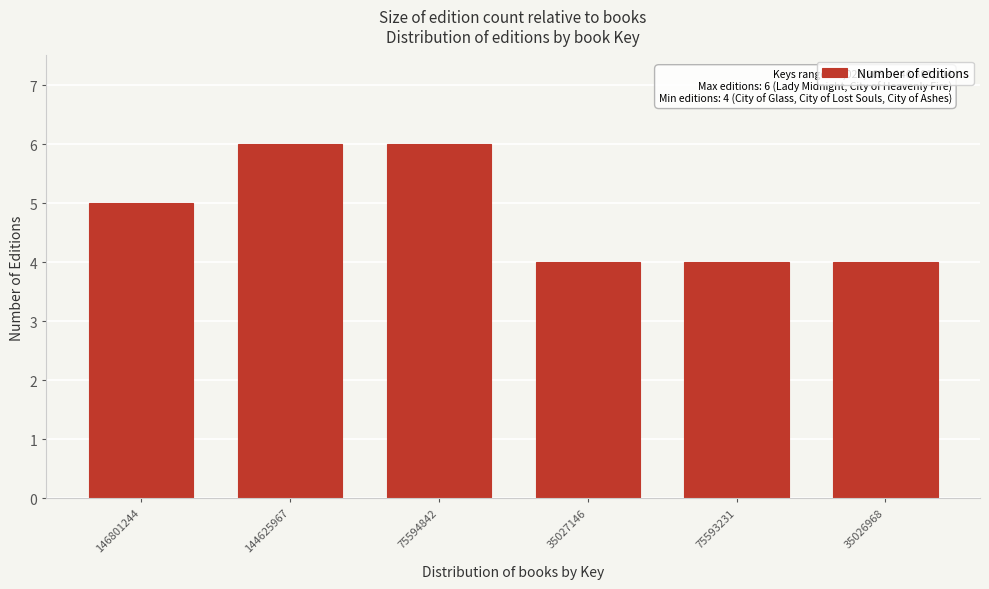

Reading right to left, what are all the values shown in this chart?

4	4	4	6	6	5